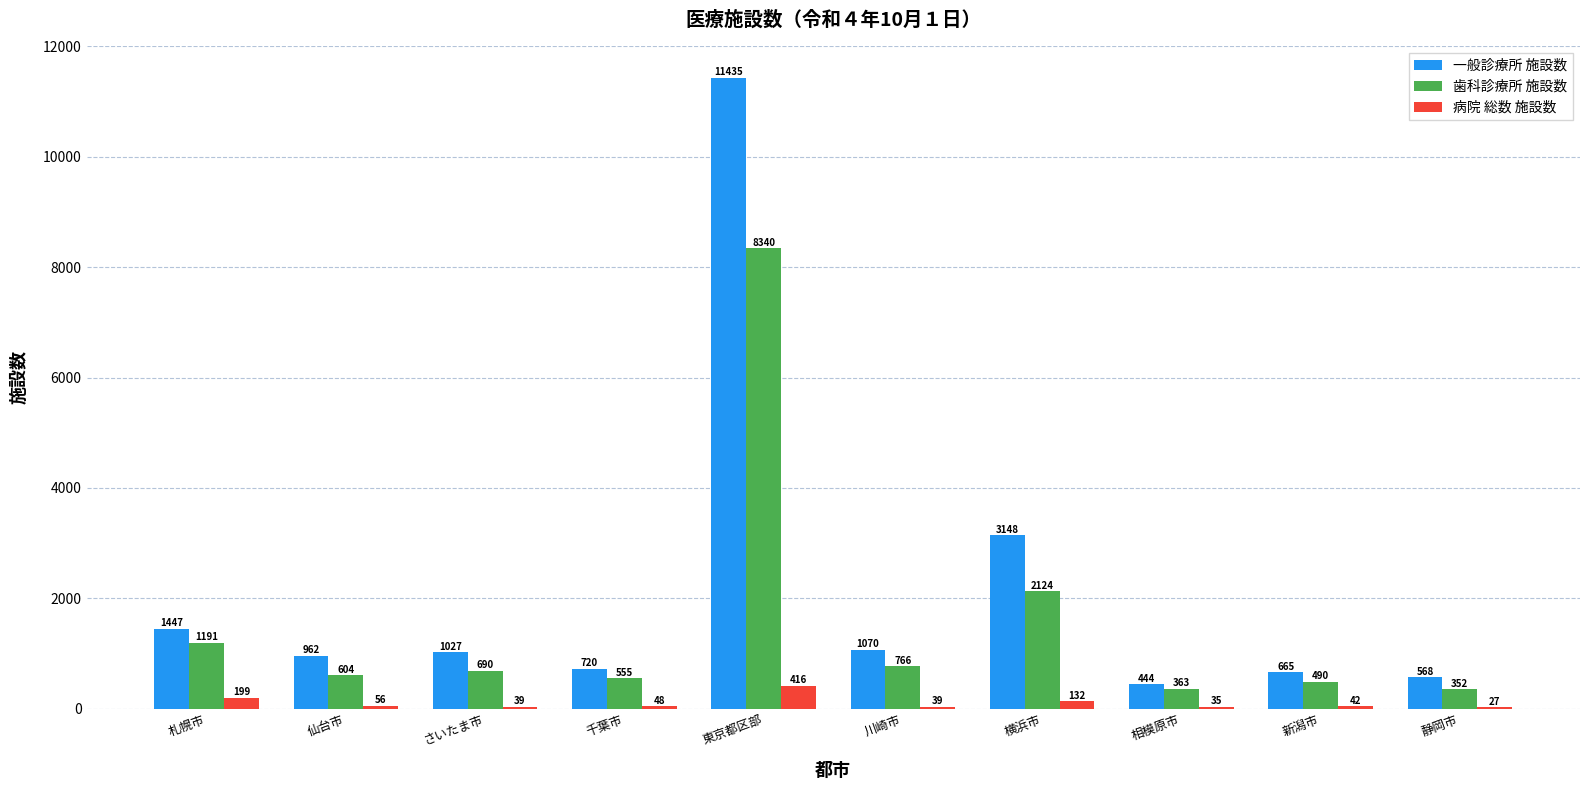

Between 仙台市 and さいたま市, which series saw the biggest shift?

歯科診療所 施設数